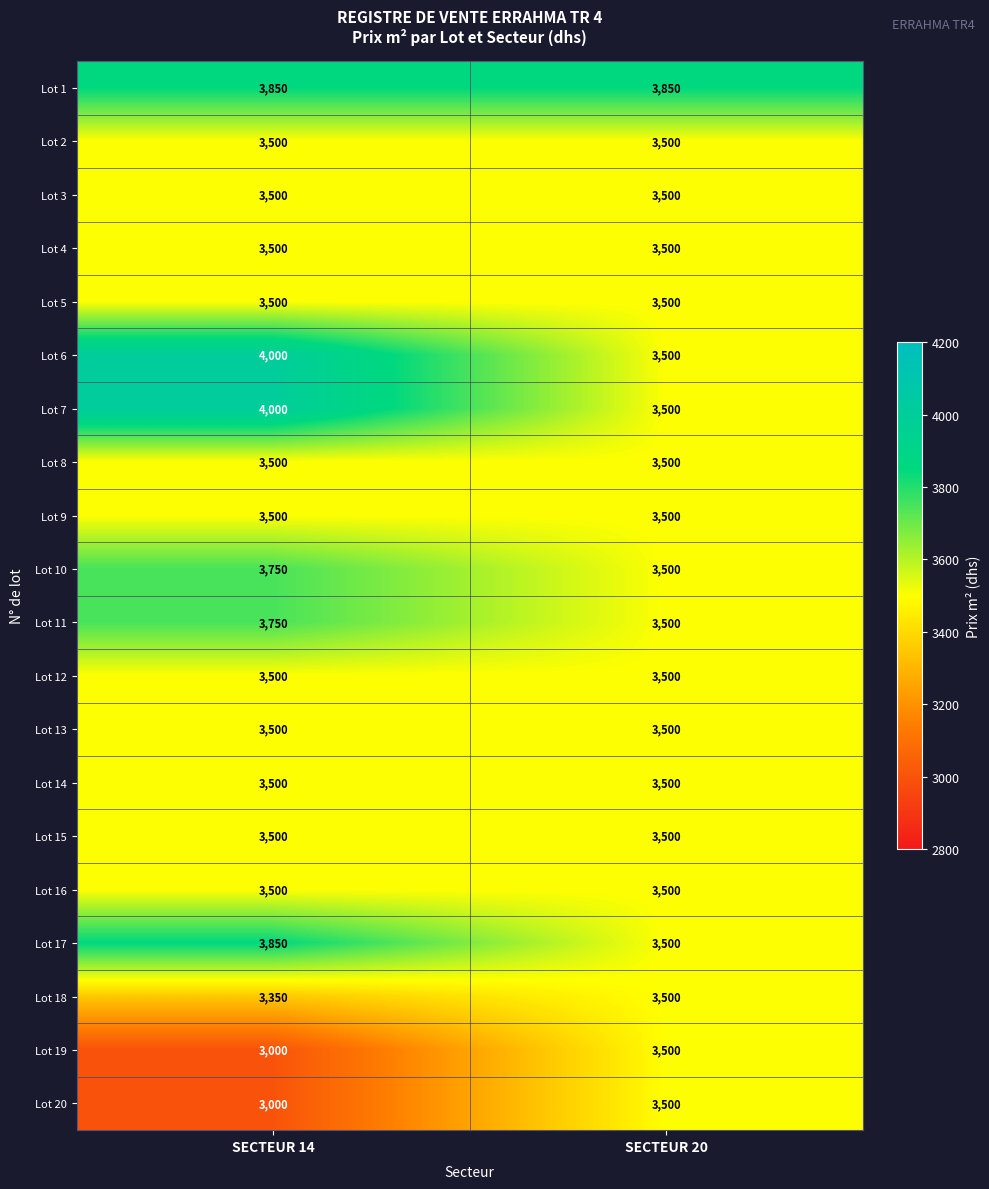

At how many categories does at least one series exceed 3890?

1